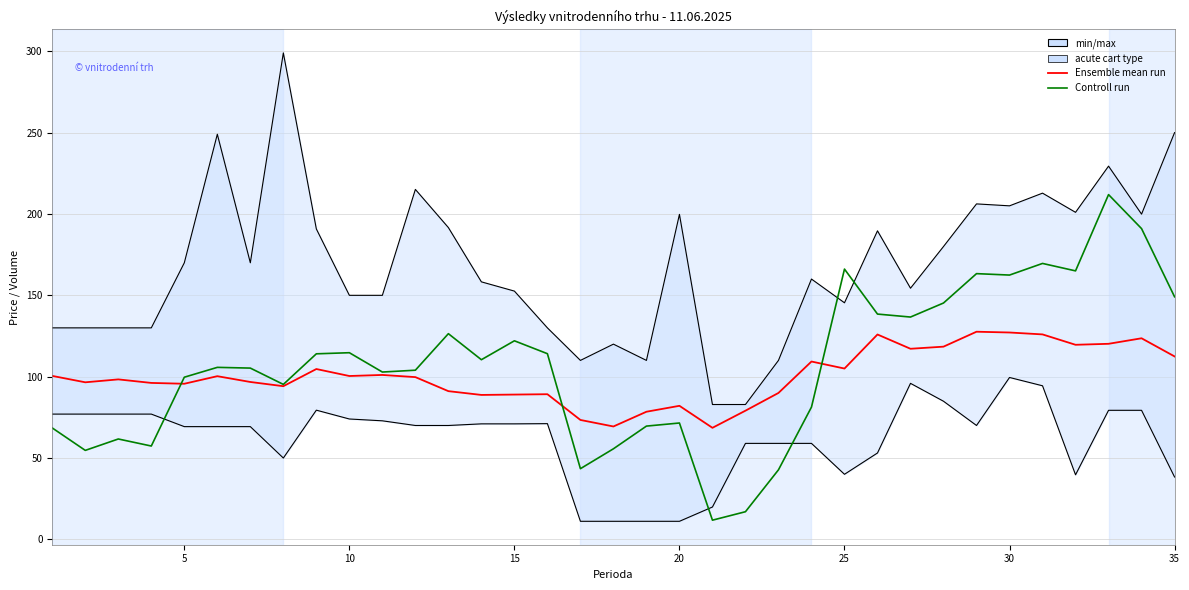

How many data points in Controll run are above 105?

19